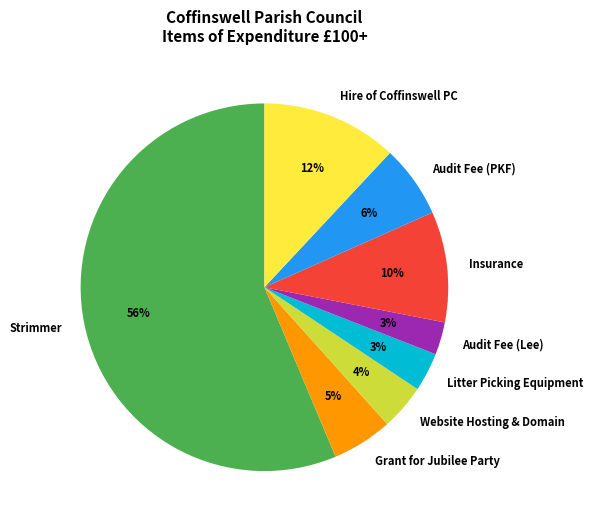

Between Website Hosting & Domain and Insurance, which is larger?

Insurance